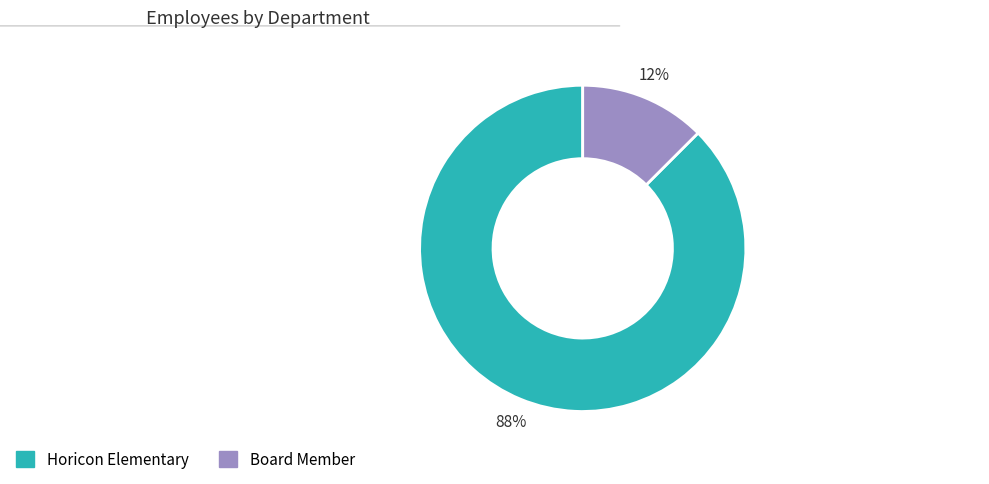

Which has a higher value, Board Member or Horicon Elementary?

Horicon Elementary